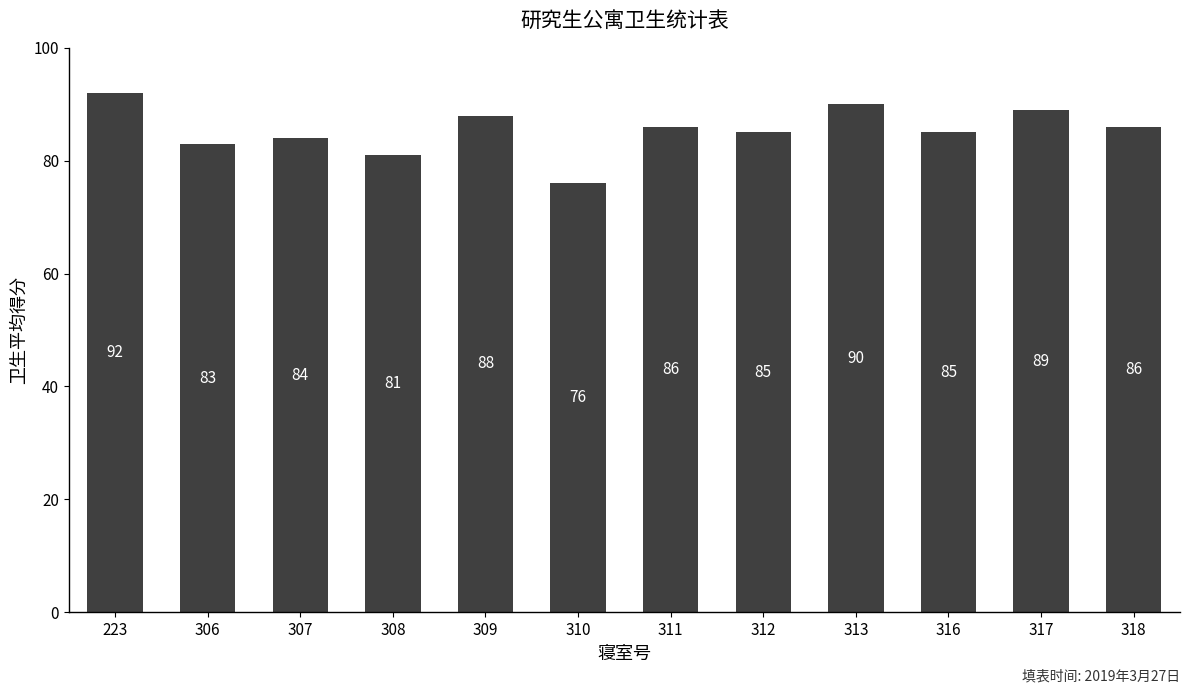

The value at 310 is 118. True or false?

False